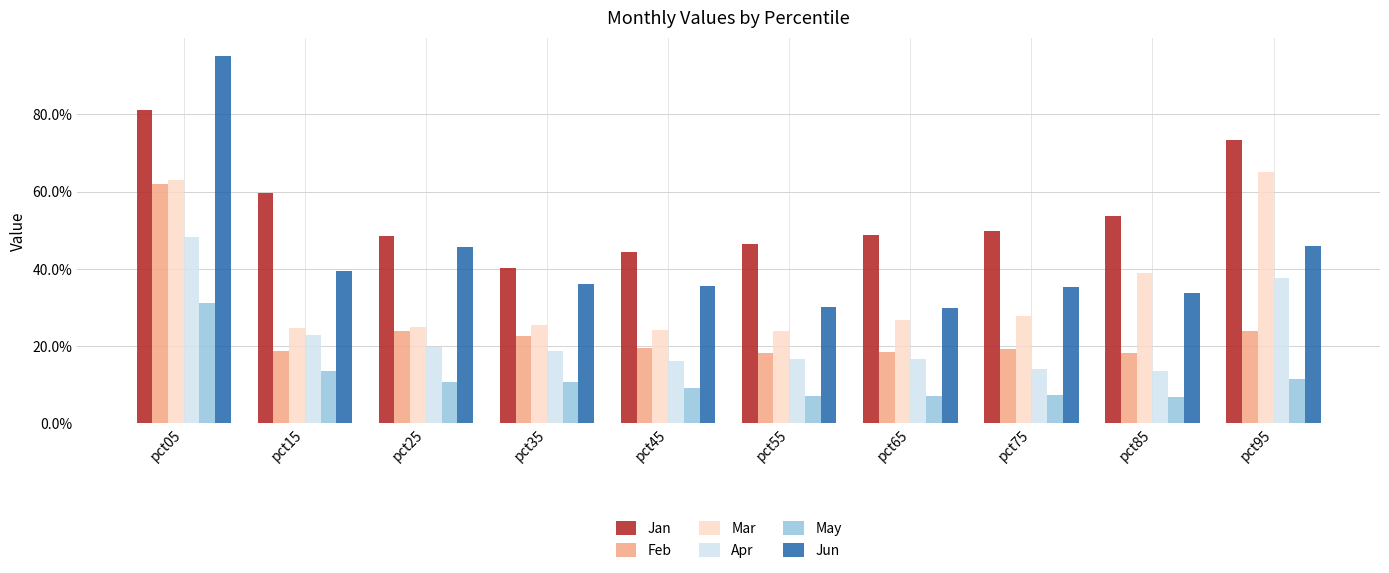

What is the minimum value for Apr?

0.1